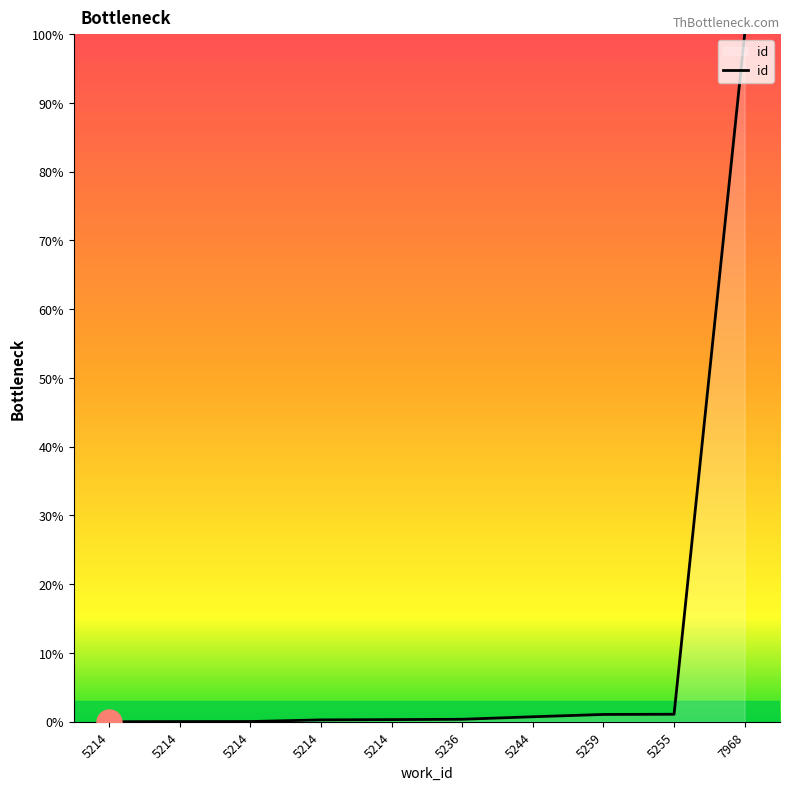

Does the chart have visible grid lines?

No